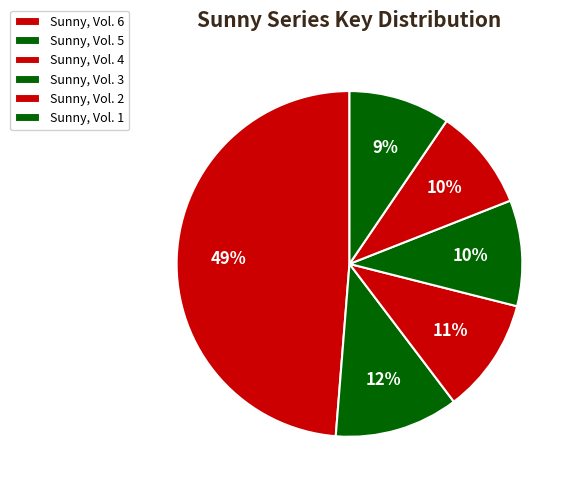

To the nearest percent, what is the combined percentage of Sunny, Vol. 6 and Sunny, Vol. 4?

59%